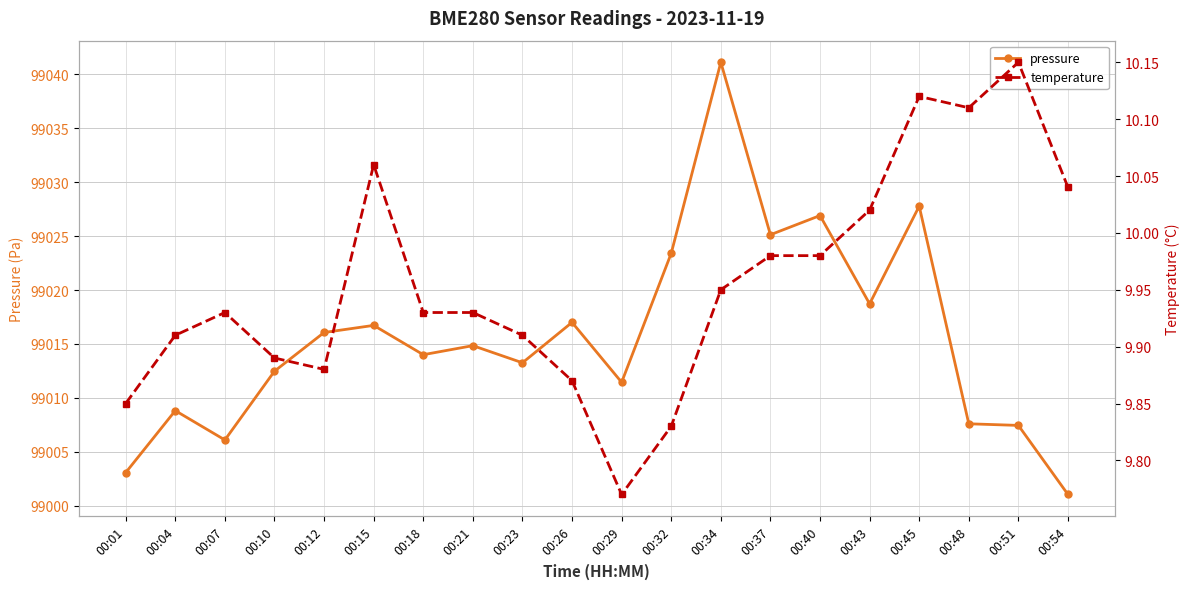

What is the highest value of the pressure series?

99041.1